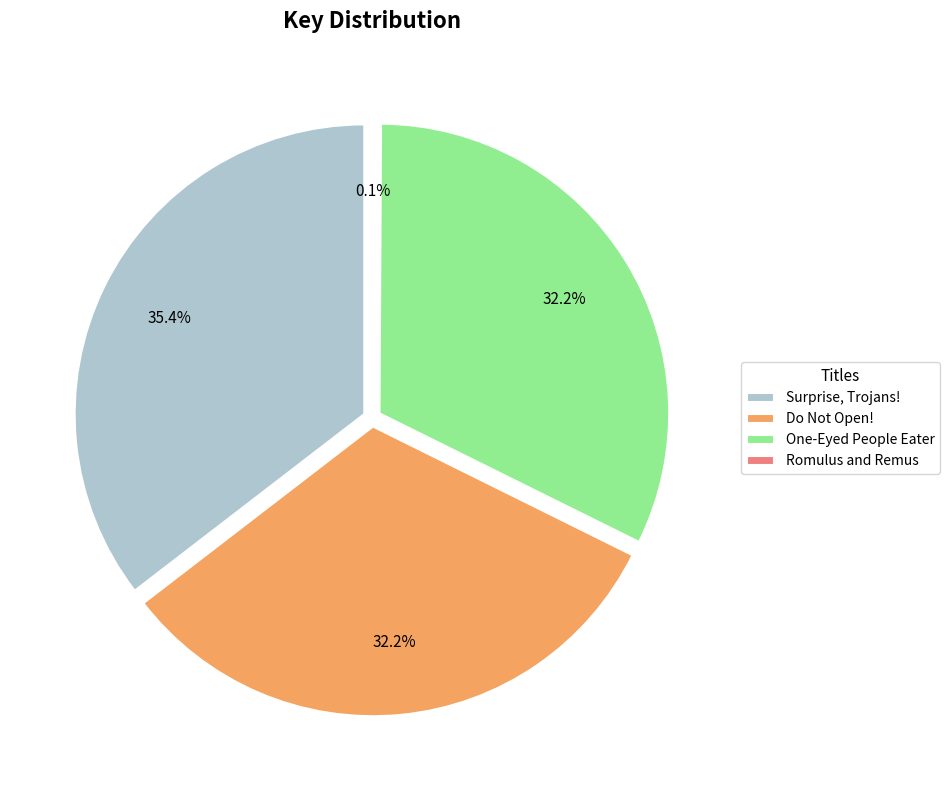

Is there any slice that represents more than half of the pie?

No